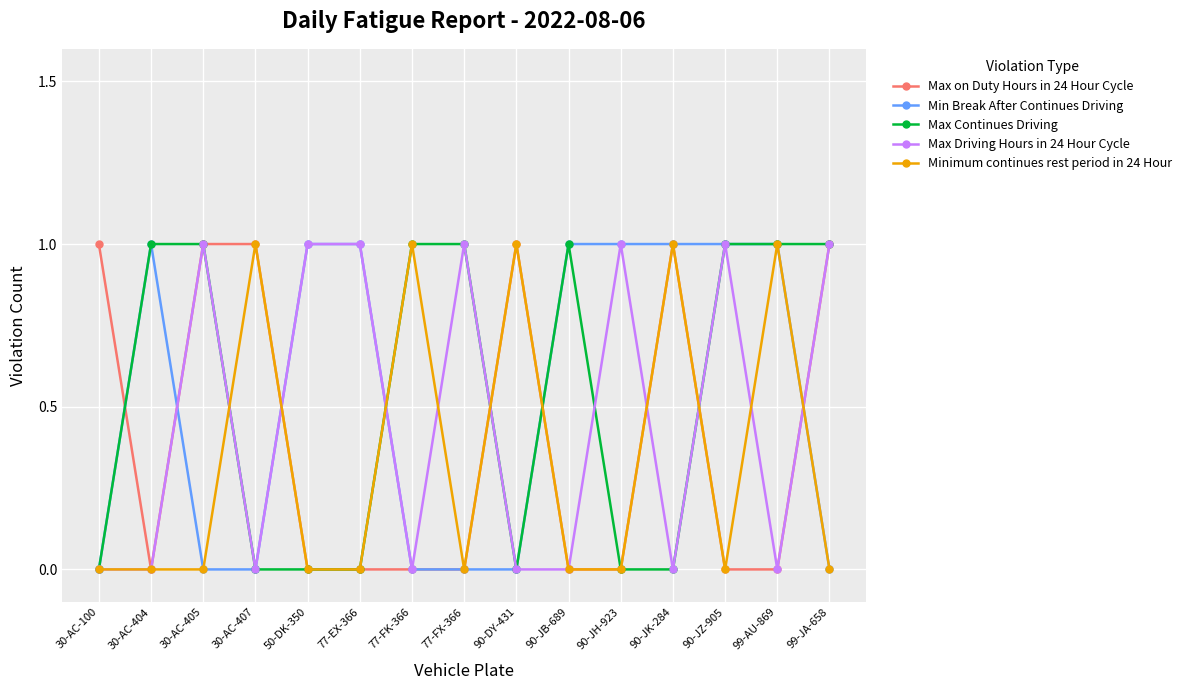

What is the value of the Max Continues Driving point at the 10th from the left?

1